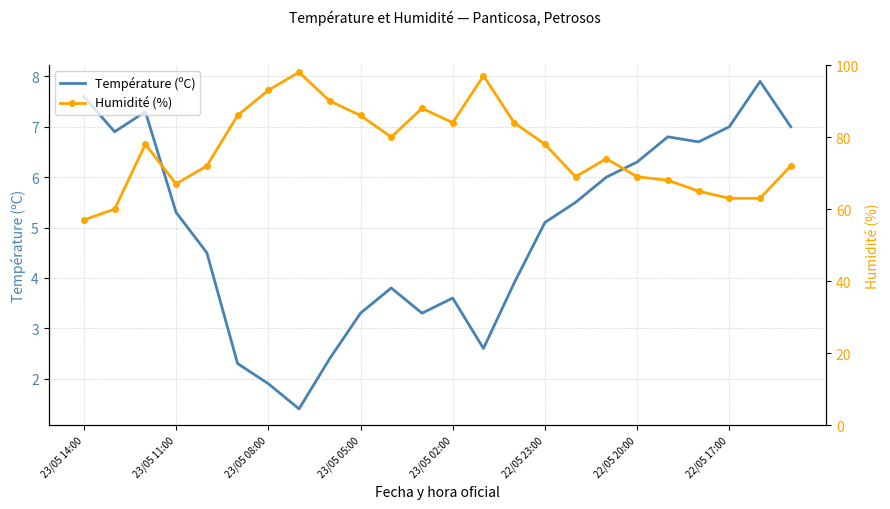

True or false: Température (ºC) and Humidité (%) cross at least once.

False